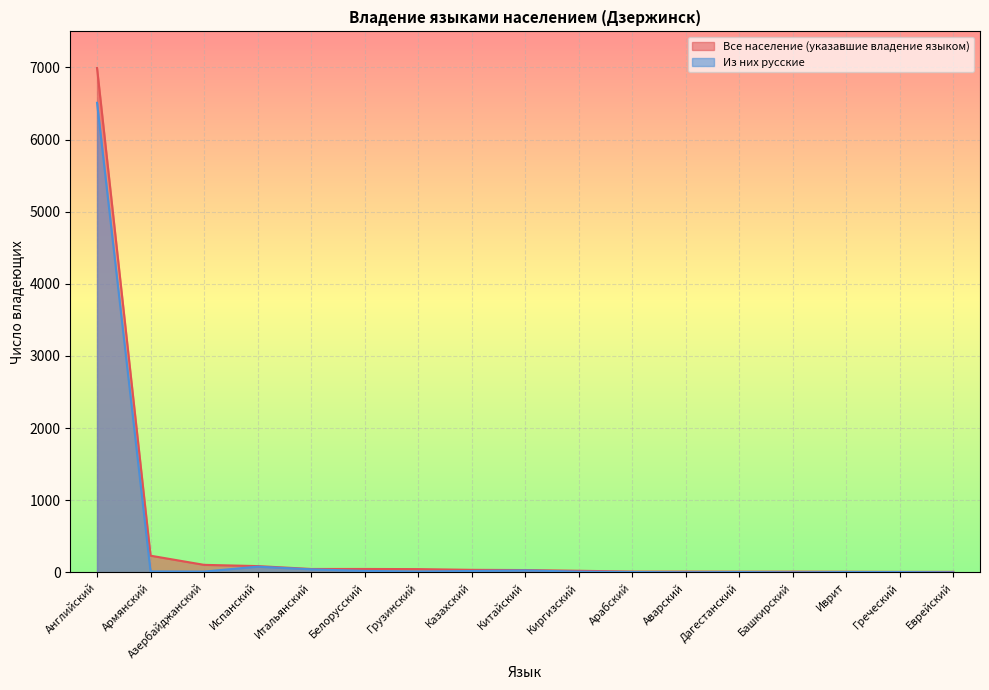

At which category is the sum across all series the highest?

Английский